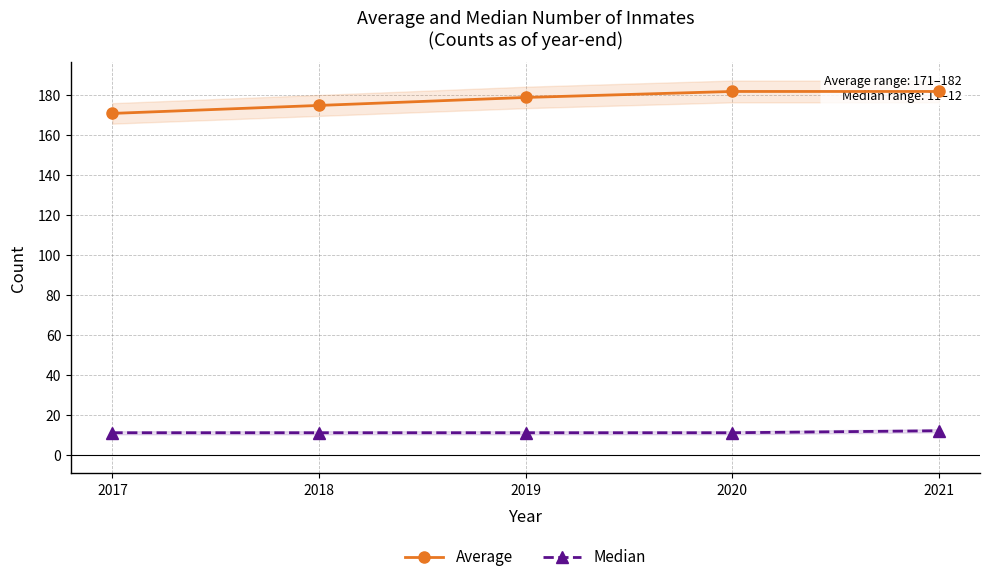

What is the value of the Average point at the 1st from the left?

171